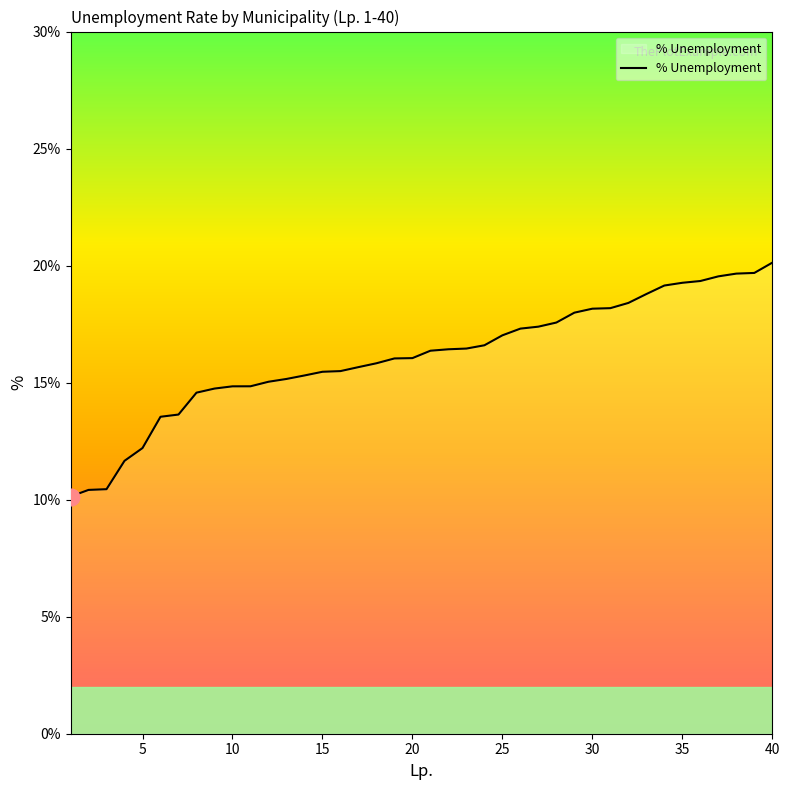

What is the maximum value shown in the chart?

20.1